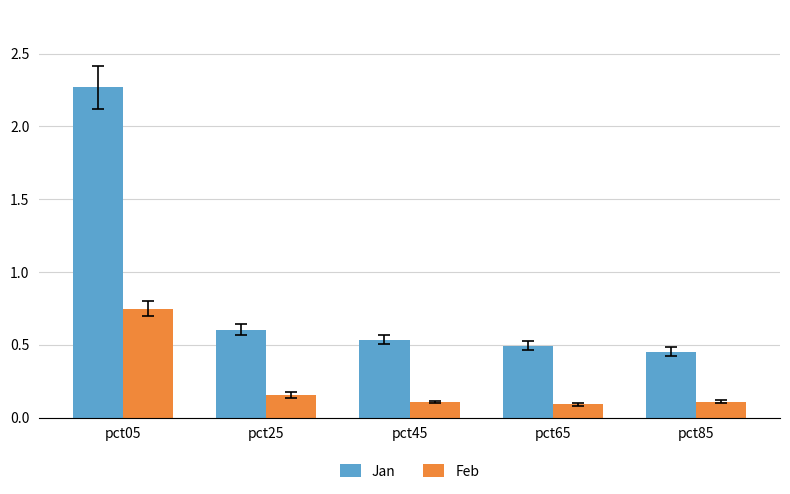

At how many categories does at least one series exceed 1?

1